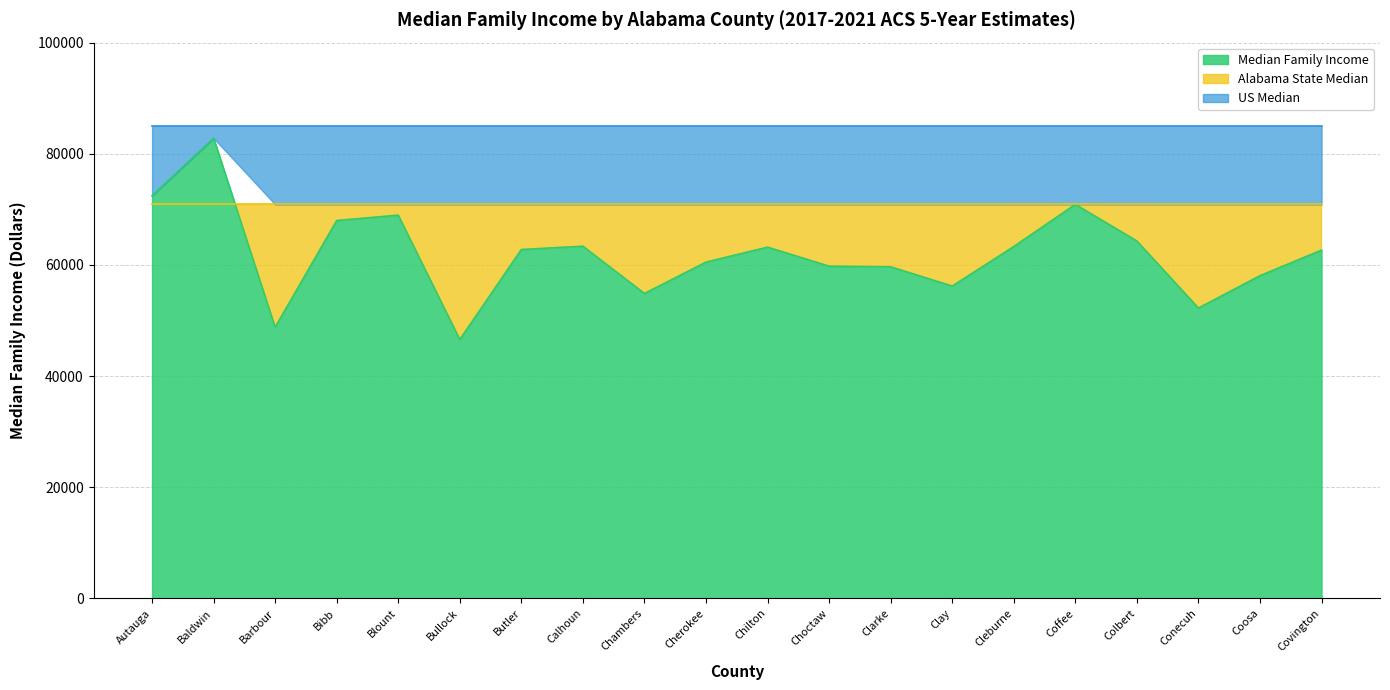

What is the spread (max minus min) of values at Chambers?

30177